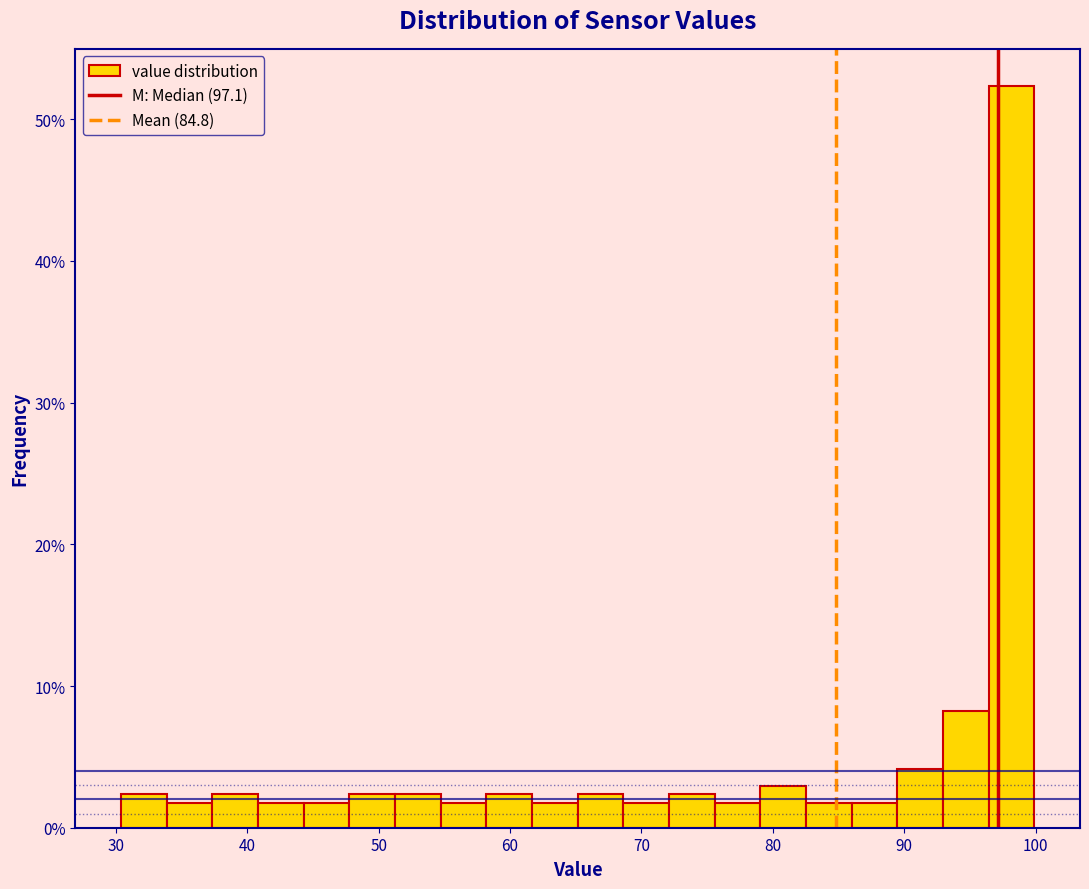

Around what value on the x-axis is the tallest bar? Give the approximate position of its centre, as read against the axis.

98